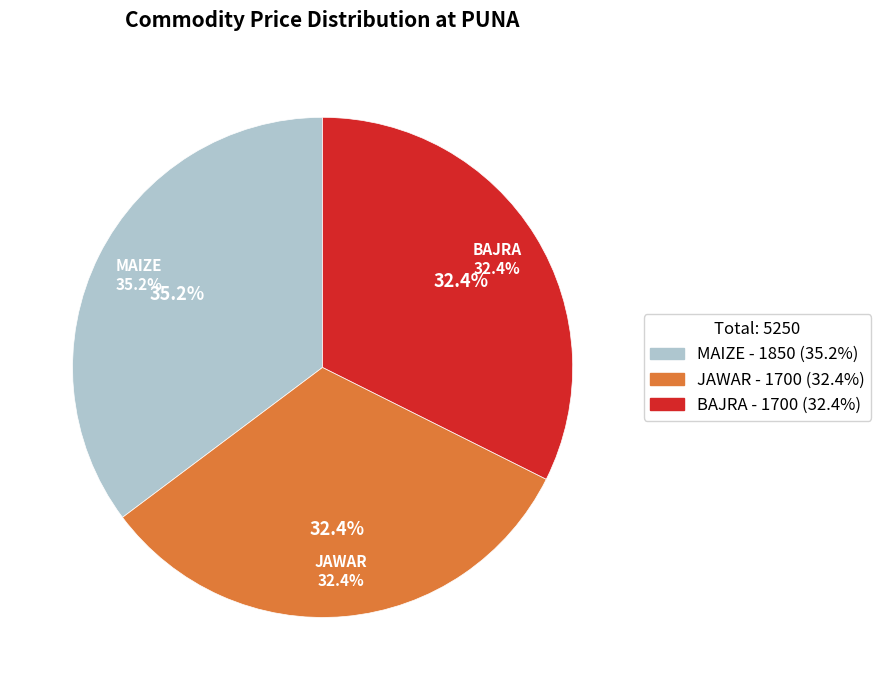

What is the ratio of the value at BAJRA to the value at JAWAR?

1.0